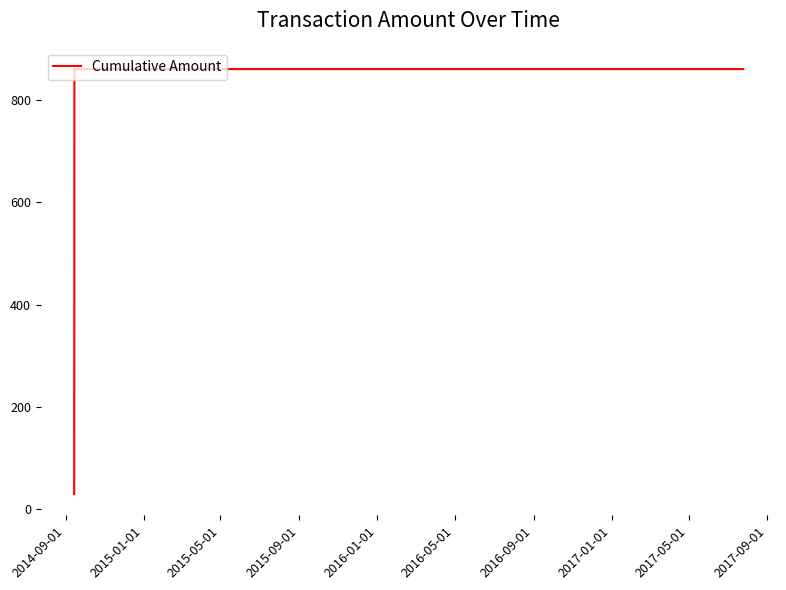

What is the smallest value displayed?

30